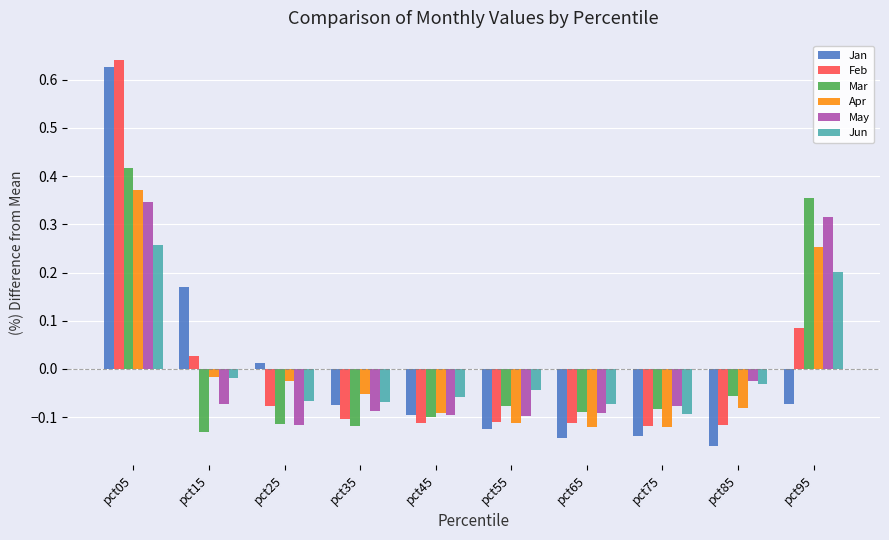

At which label is May closest to 0?

pct85